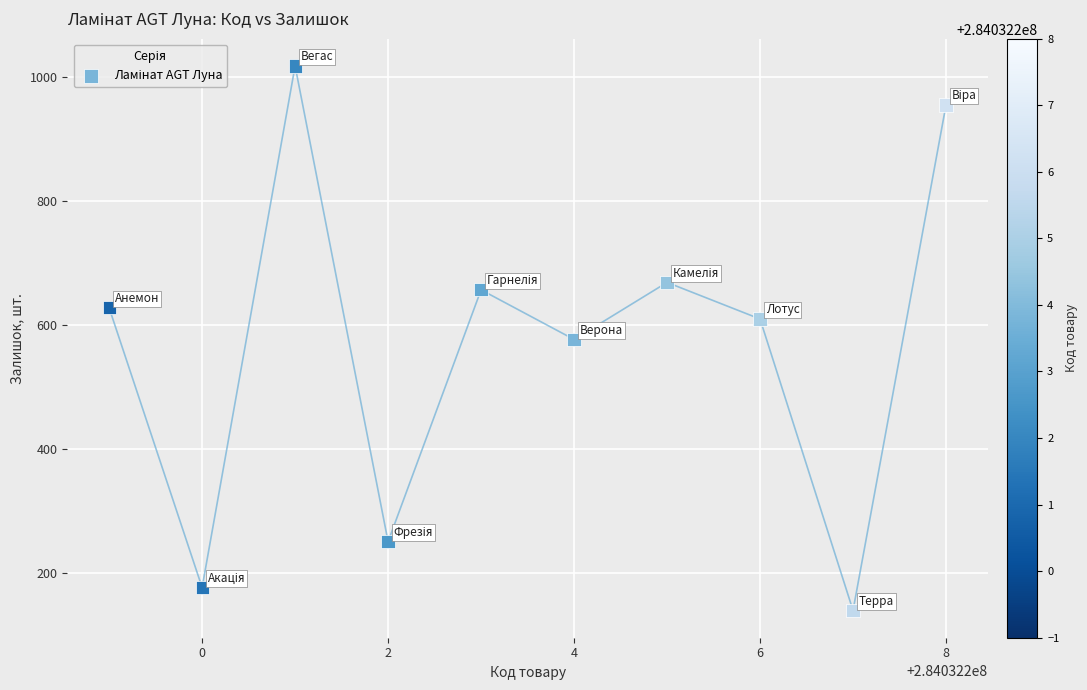

What is the average Y value?

568